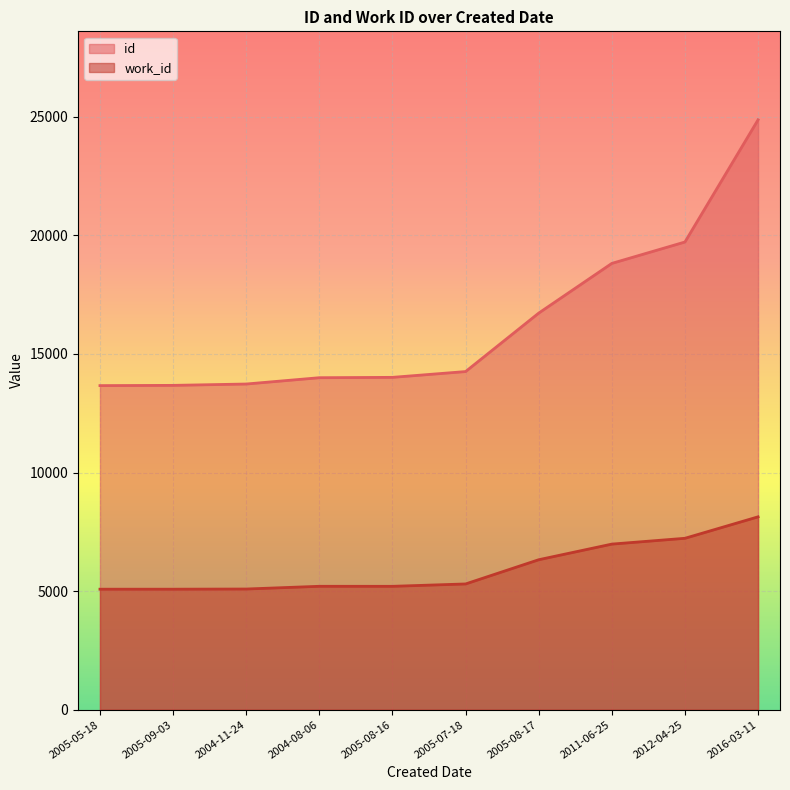

At 2012-04-25, list the series in order from largest to smallest.

id, work_id